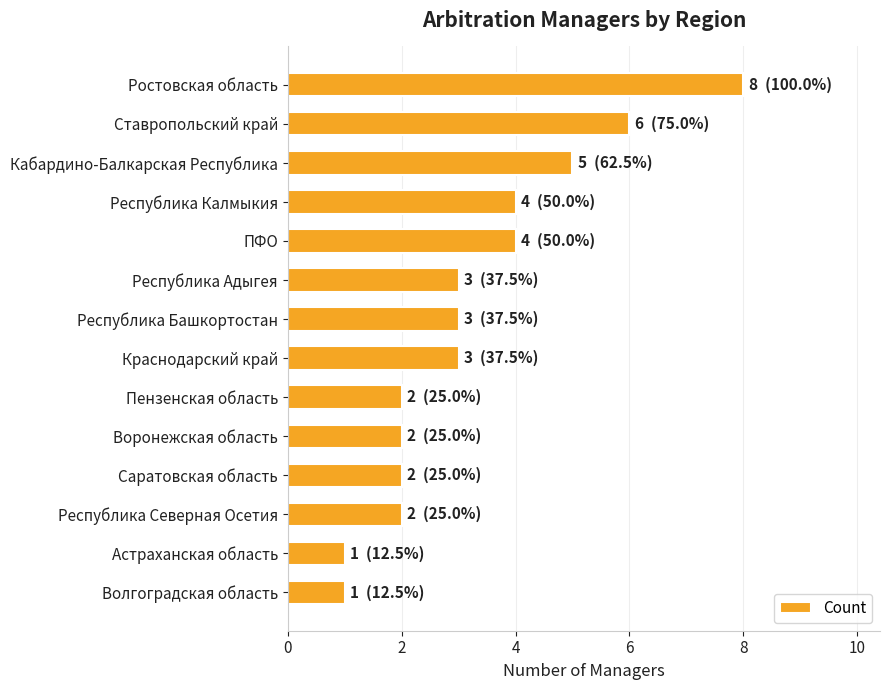

What is the label of the 6th bar from the top?

Республика Адыгея